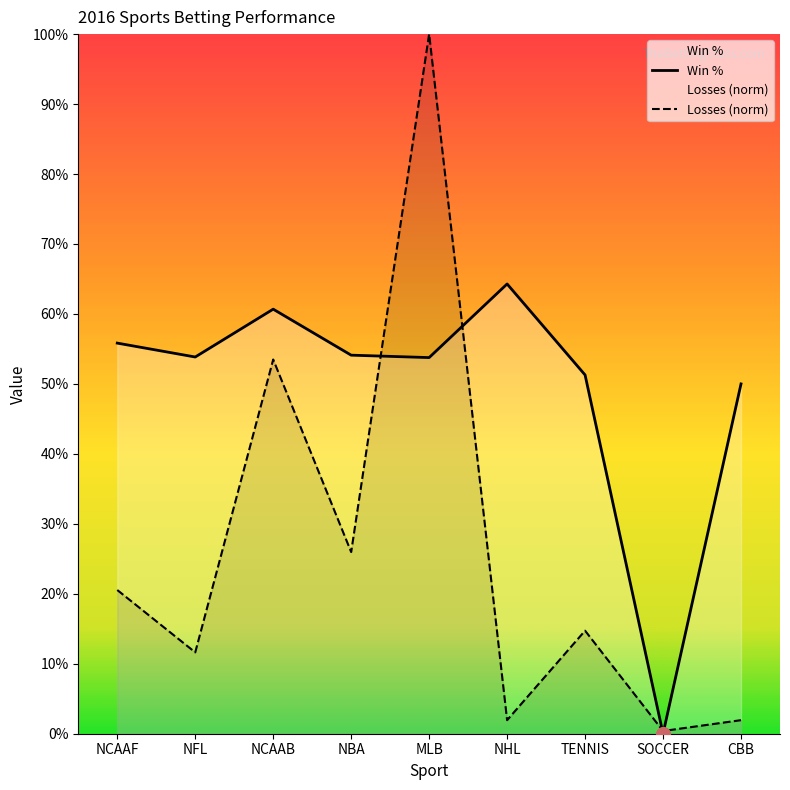

Rank the series at NHL from highest to lowest value.

Win %, Losses (norm)